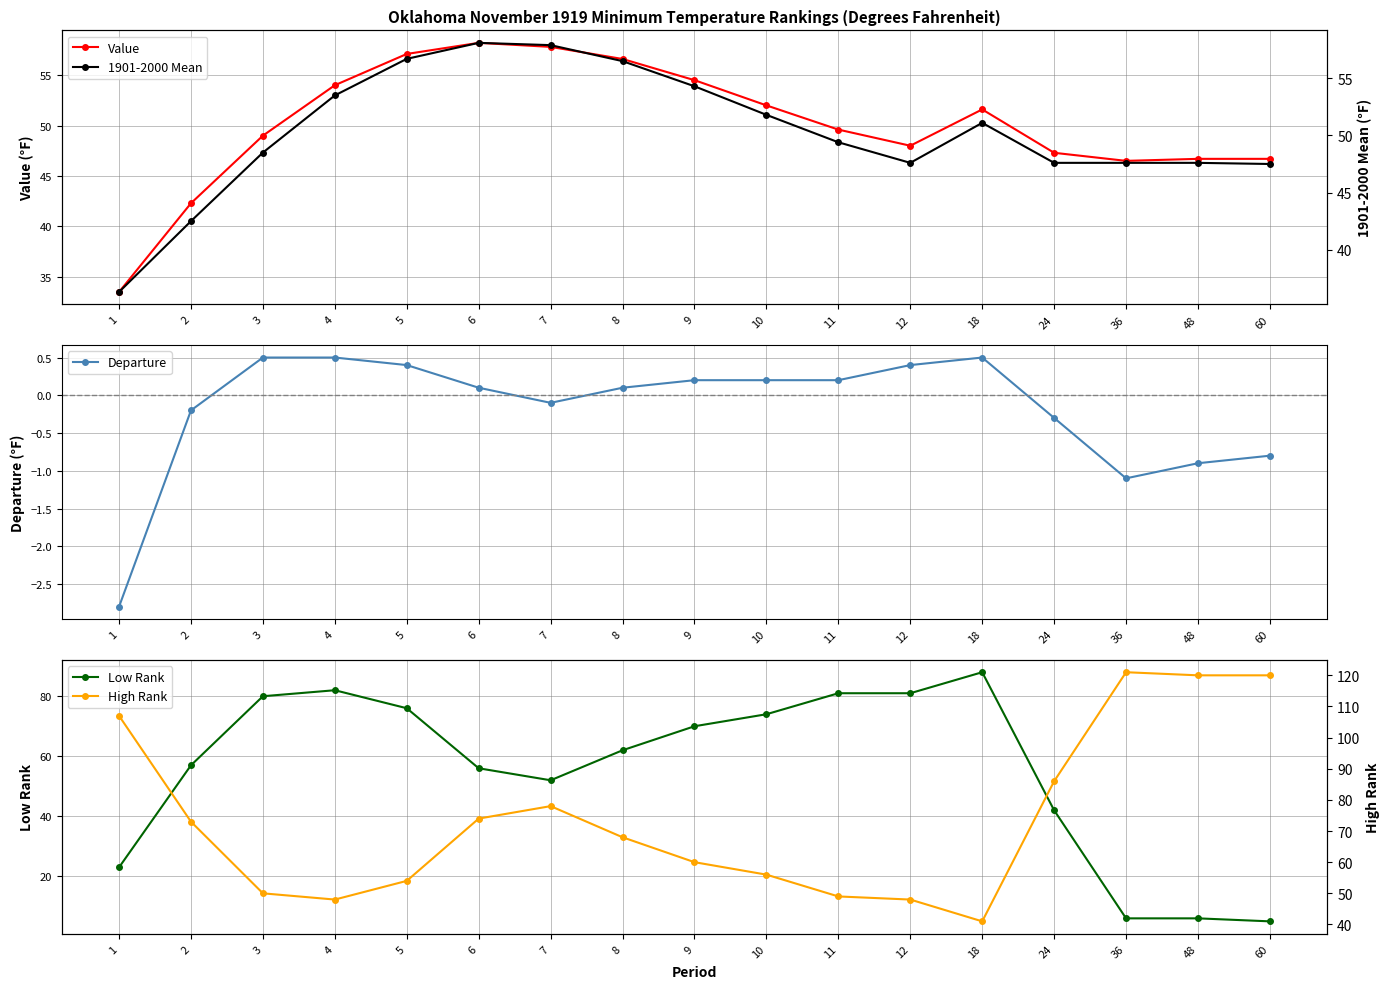

Reading left to right, what are all the values shown in this chart?

Value: 33.5	42.3	49.0	54.0	57.1	58.2	57.8	56.6	54.5	52.0	49.6	48.0	51.6	47.3	46.5	46.7	46.7
Departure: -2.8	-0.2	0.5	0.5	0.4	0.1	-0.1	0.1	0.2	0.2	0.2	0.4	0.5	-0.3	-1.1	-0.9	-0.8
Low Rank: 23.0	57.0	80.0	82.0	76.0	56.0	52.0	62.0	70.0	74.0	81.0	81.0	88.0	42.0	6.0	6.0	5.0
1901-2000 Mean: 36.3	42.5	48.5	53.5	56.7	58.1	57.9	56.5	54.3	51.8	49.4	47.6	51.1	47.6	47.6	47.6	47.5
High Rank: 107.0	73.0	50.0	48.0	54.0	74.0	78.0	68.0	60.0	56.0	49.0	48.0	41.0	86.0	121.0	120.0	120.0